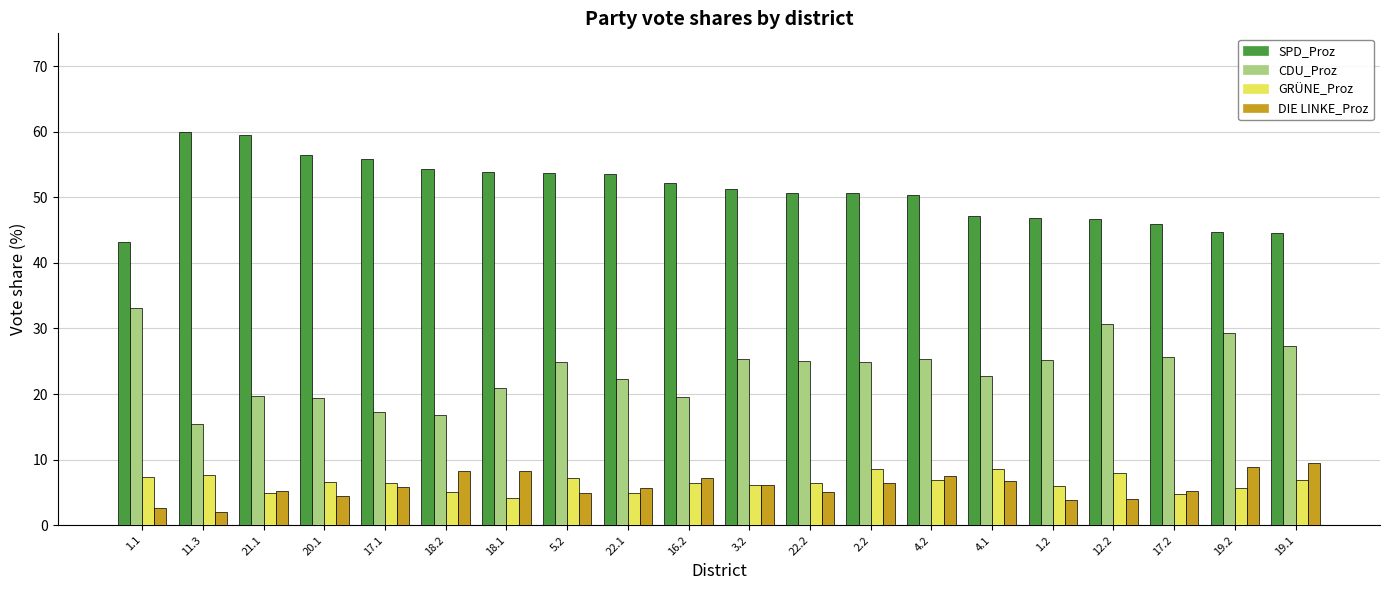

What is the average value of the CDU_Proz series?

23.5